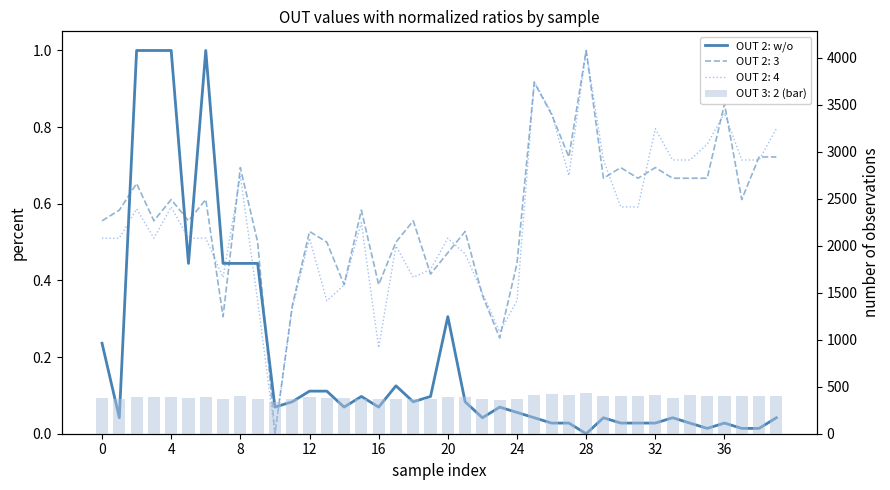

The value at 26 is 0.0. True or false?

True